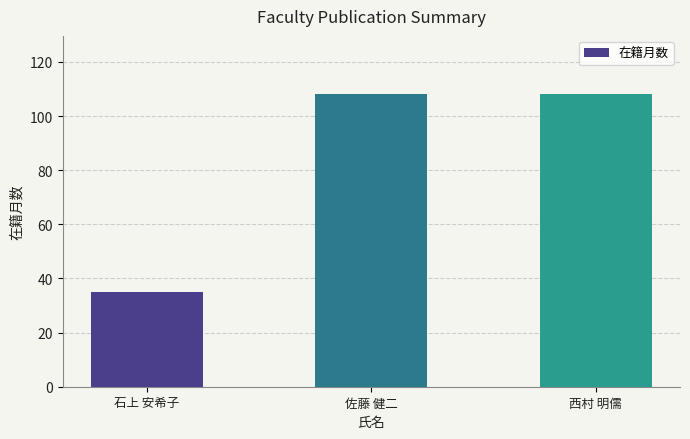

What is the sum of all values?

251